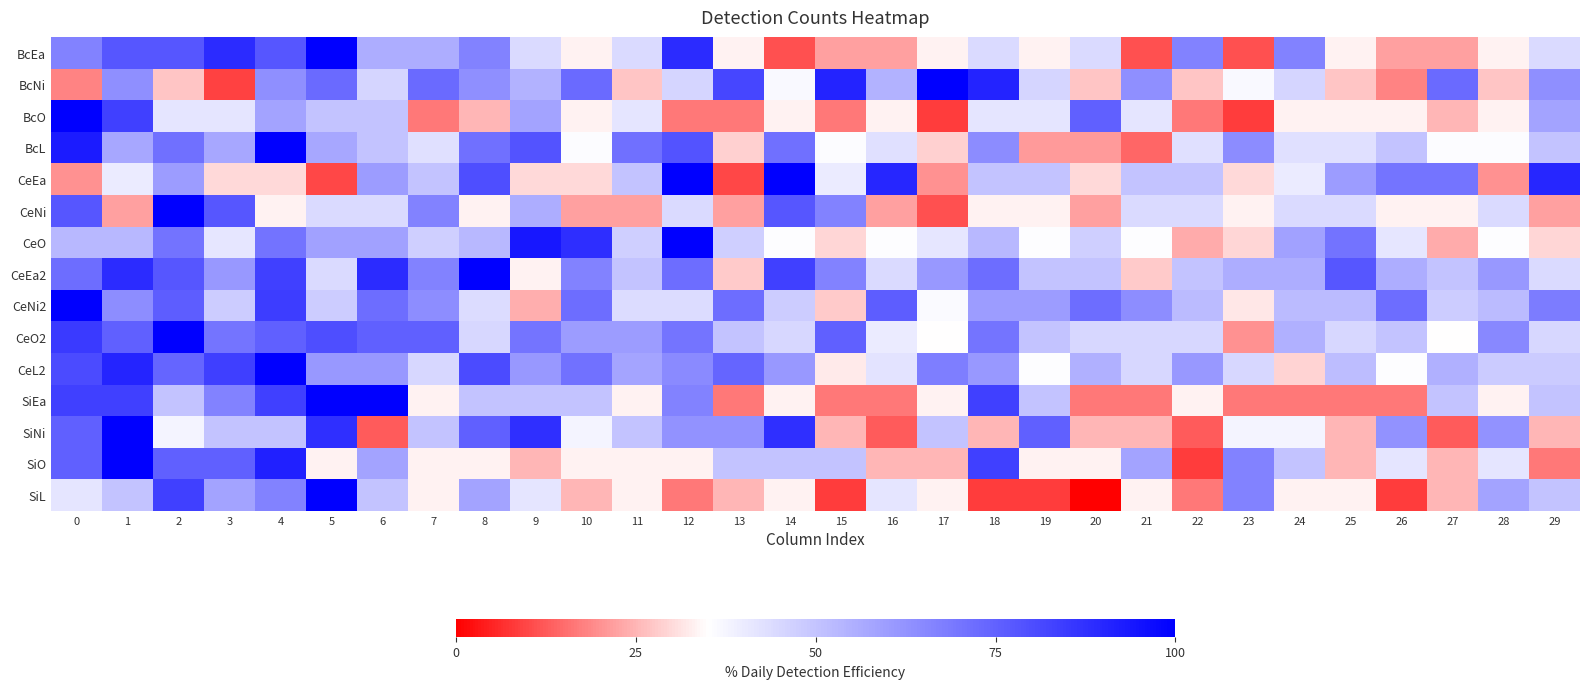

Which series changed the most between 5 and 24?

SiEa